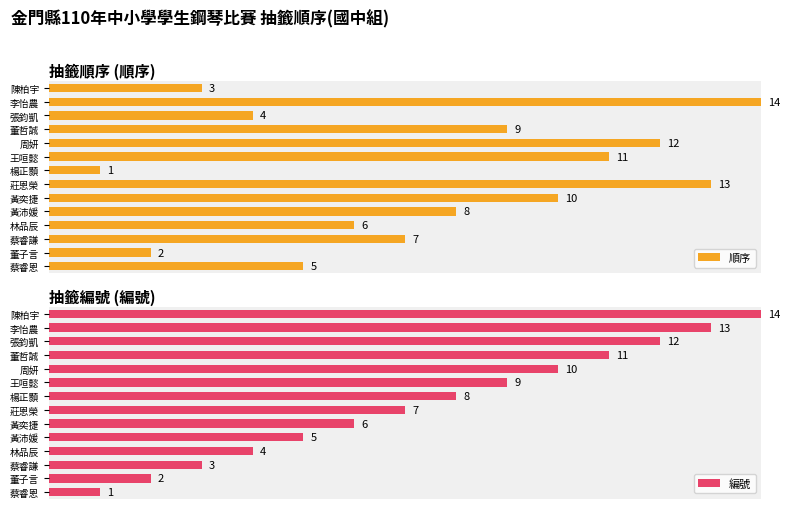

Between 蔡睿恩 and 楊正顥, which series saw the biggest shift?

編號